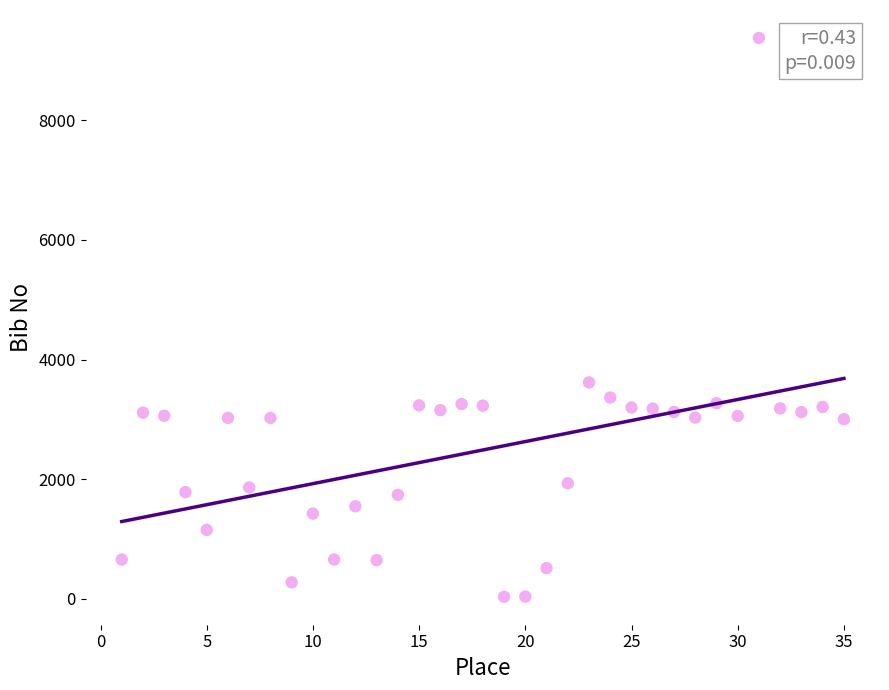

What Y value in the scatter plot is closest to 4706?

3619